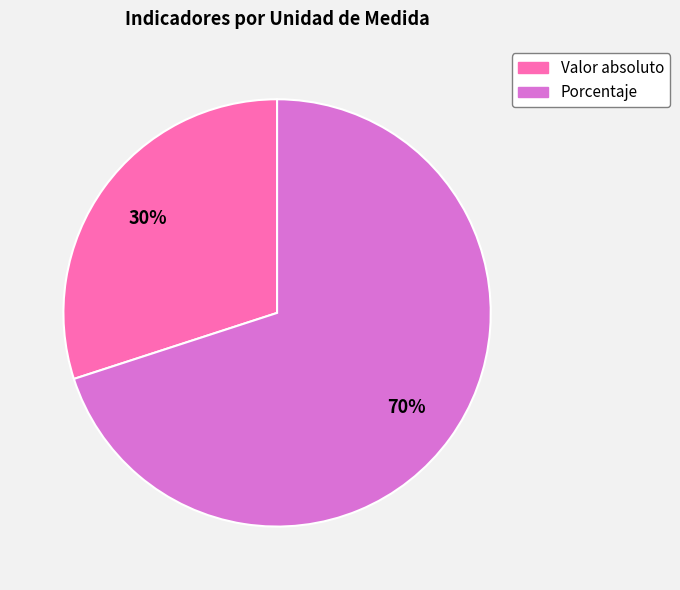

Is it true that Porcentaje is 70% of the pie?

True